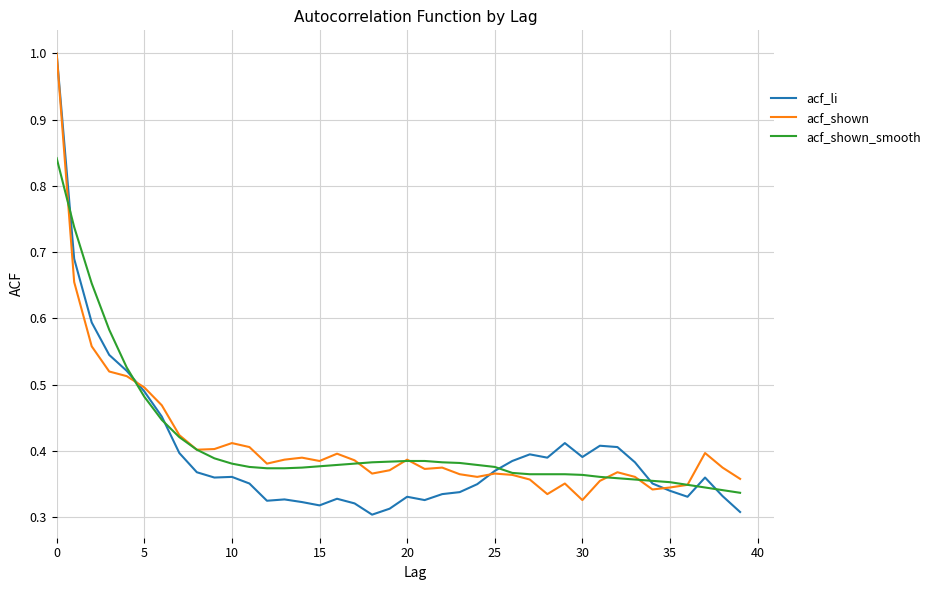

Which series has the largest range (max minus min)?

acf_li